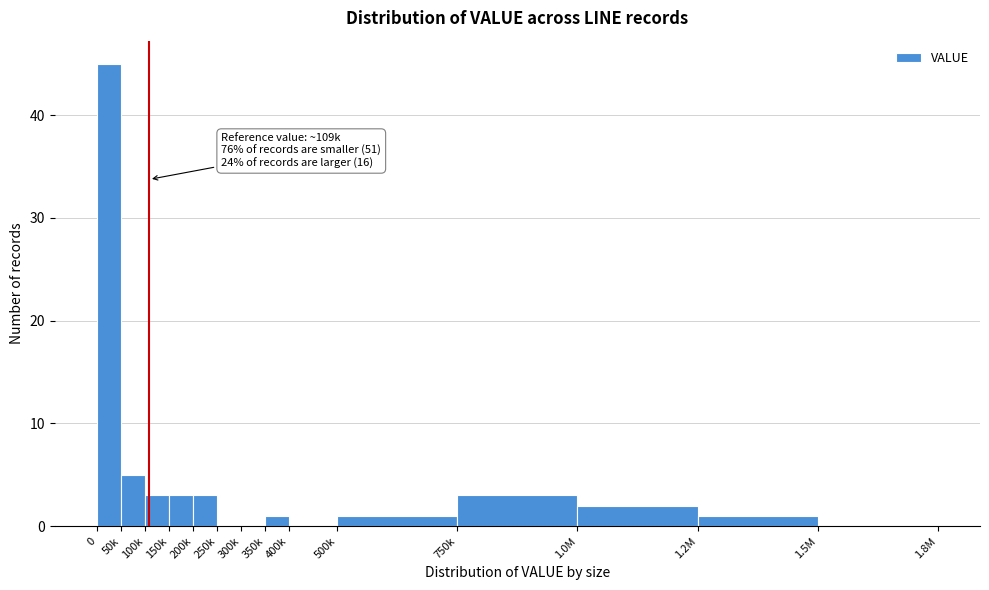

Reading left to right, transcribe all the data shown in this chart.

0=45	50k=5	100k=3	150k=3	200k=3	250k=0	300k=0	350k=1	400k=0	500k=1	750k=3	1.0M=2	1.2M=1	1.5M=0